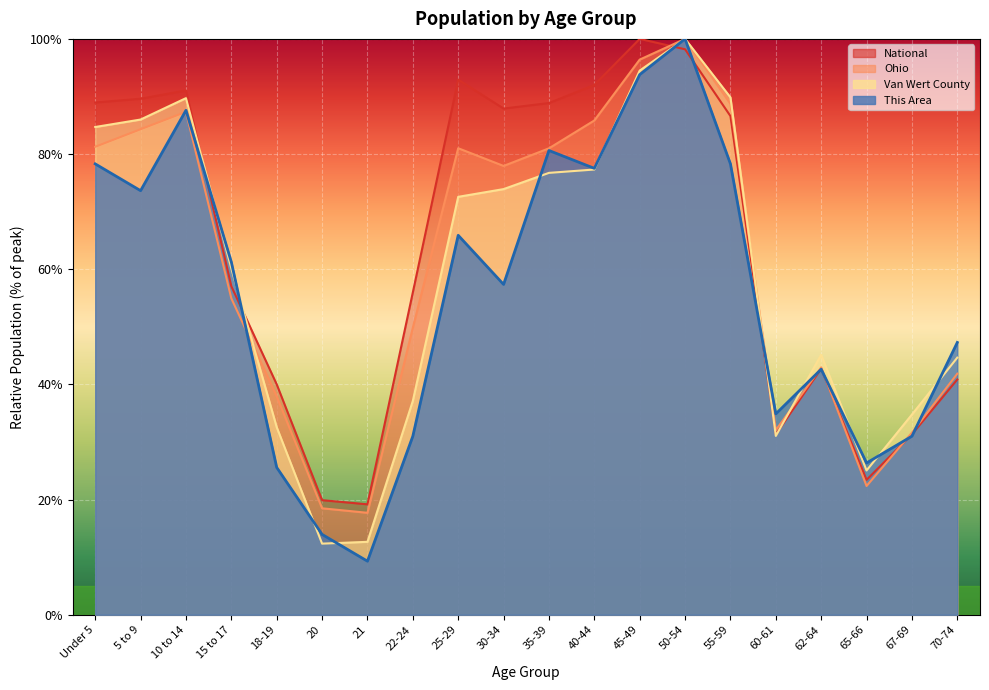

At which label does This Area first exceed 61?

Under 5